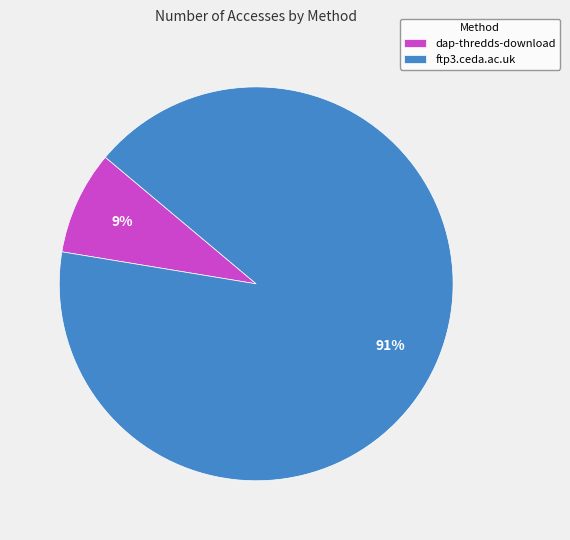

Which slice is the smallest?

dap-thredds-download